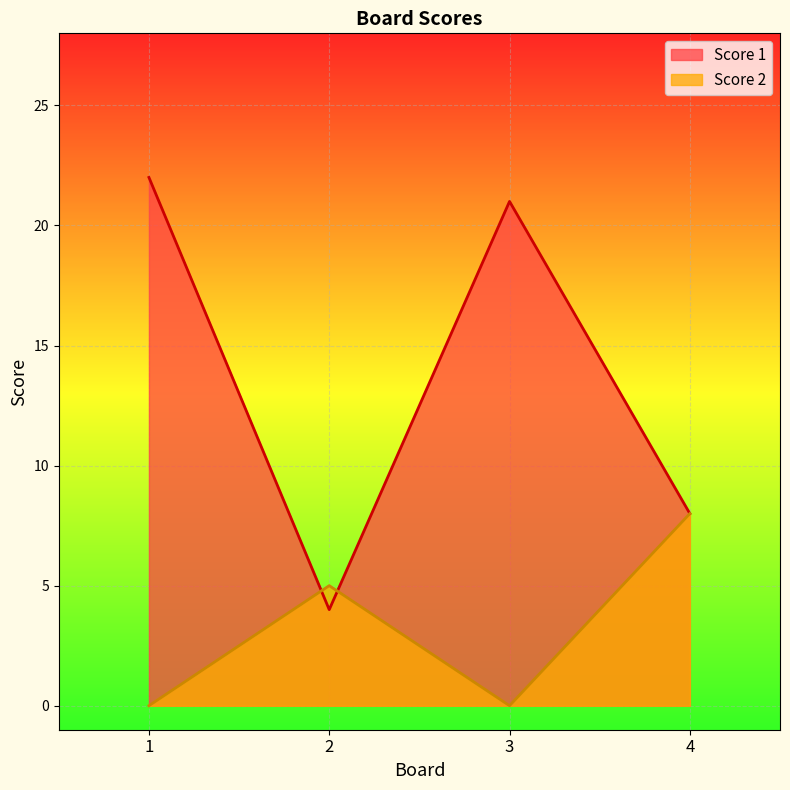

What is the difference between the second highest and second lowest values in the Score 1 series?

13